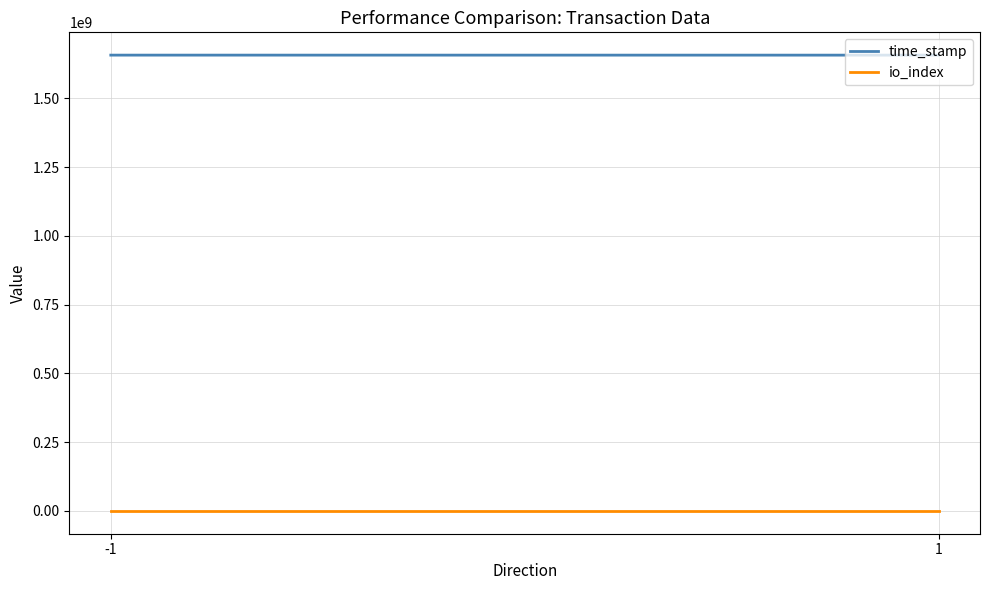

What is the difference between the maximum and minimum values in the io_index series?

8